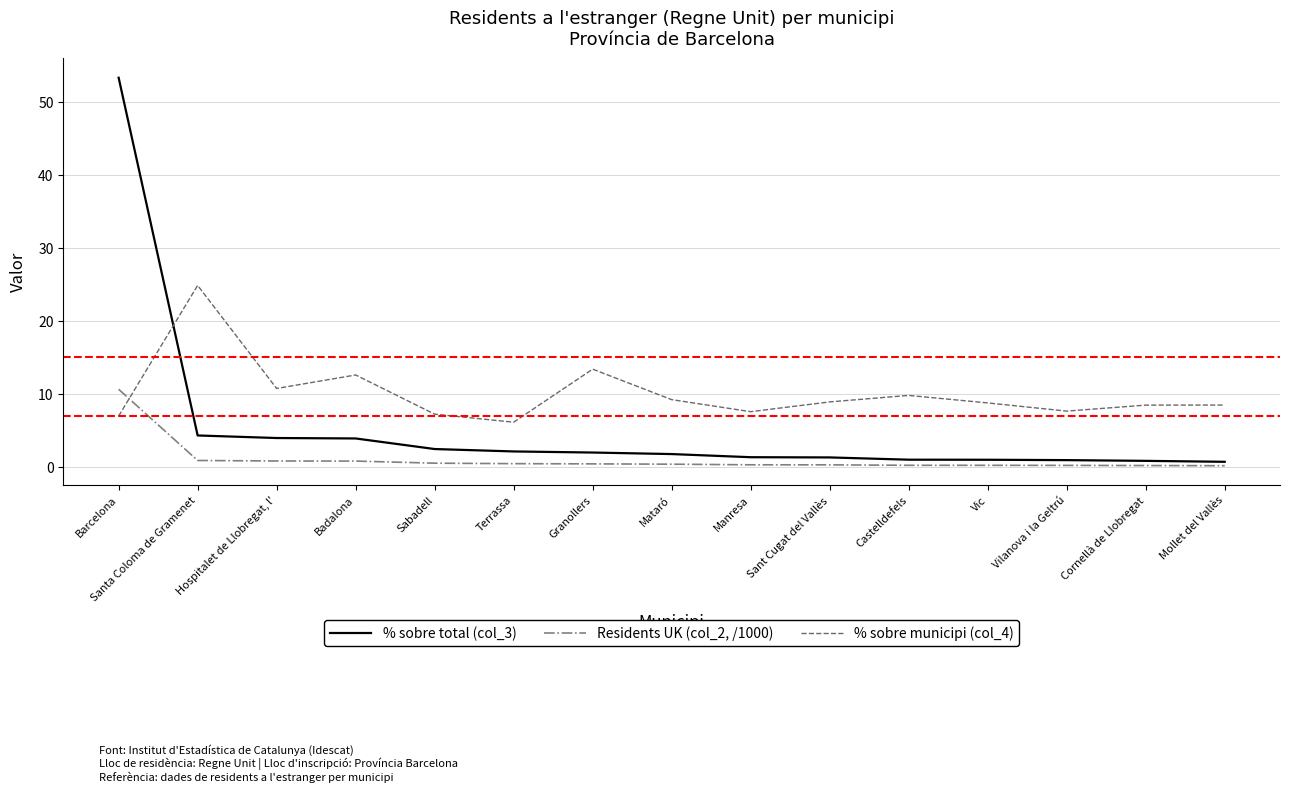

What is the sum of all % sobre total (col_3) values?

80.4